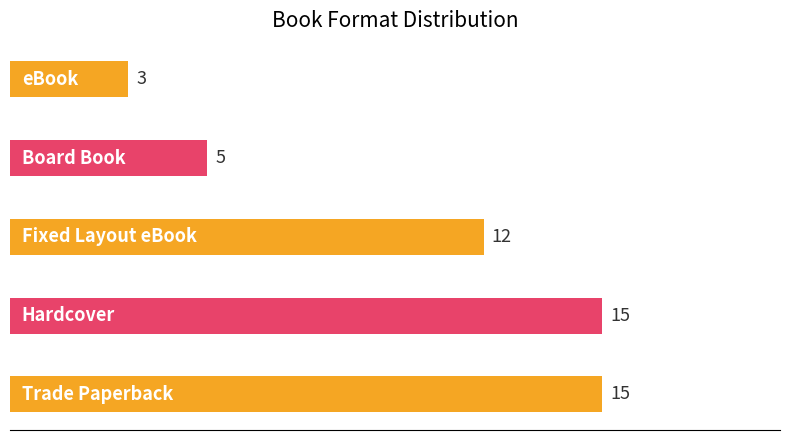

What is the difference between the maximum and minimum values?

12